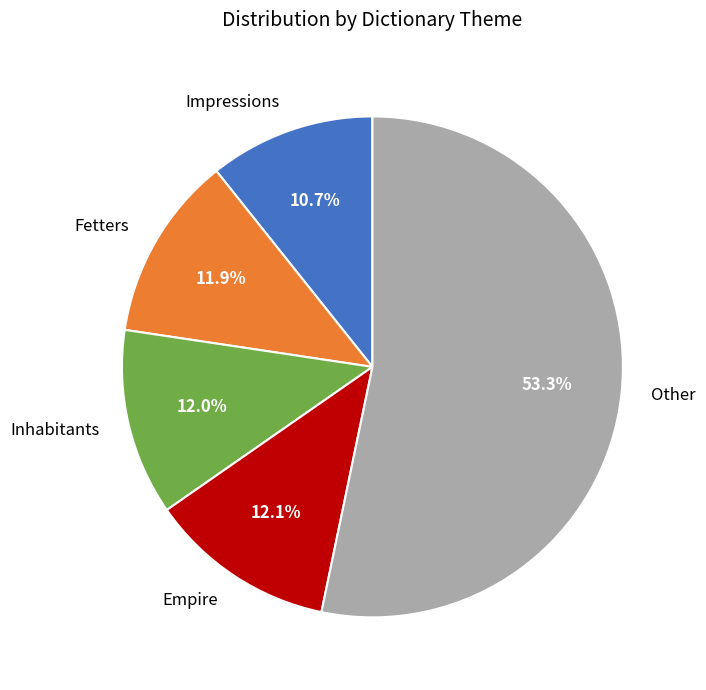

Combined, what portion of the pie is Fetters and Empire?

24.0%